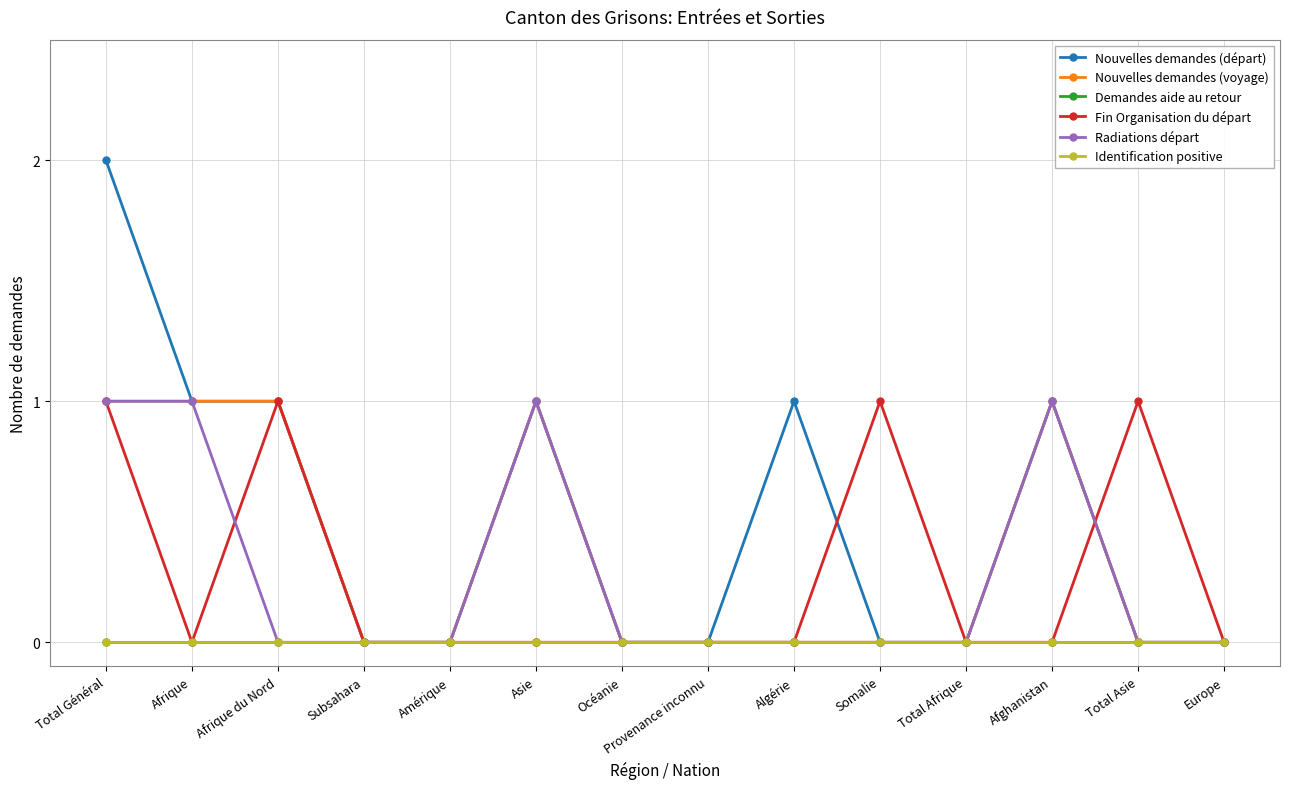

Reading right to left, what are all the values shown in this chart?

Nouvelles demandes (départ): 0	0	1	0	0	1	0	0	1	0	0	1	1	2
Nouvelles demandes (voyage): 0	0	1	0	0	0	0	0	1	0	0	1	1	1
Demandes aide au retour: 0	0	0	0	0	0	0	0	0	0	0	0	0	0
Fin Organisation du départ: 0	1	0	0	1	0	0	0	0	0	0	1	0	1
Radiations départ: 0	0	1	0	0	0	0	0	1	0	0	0	1	1
Identification positive: 0	0	0	0	0	0	0	0	0	0	0	0	0	0